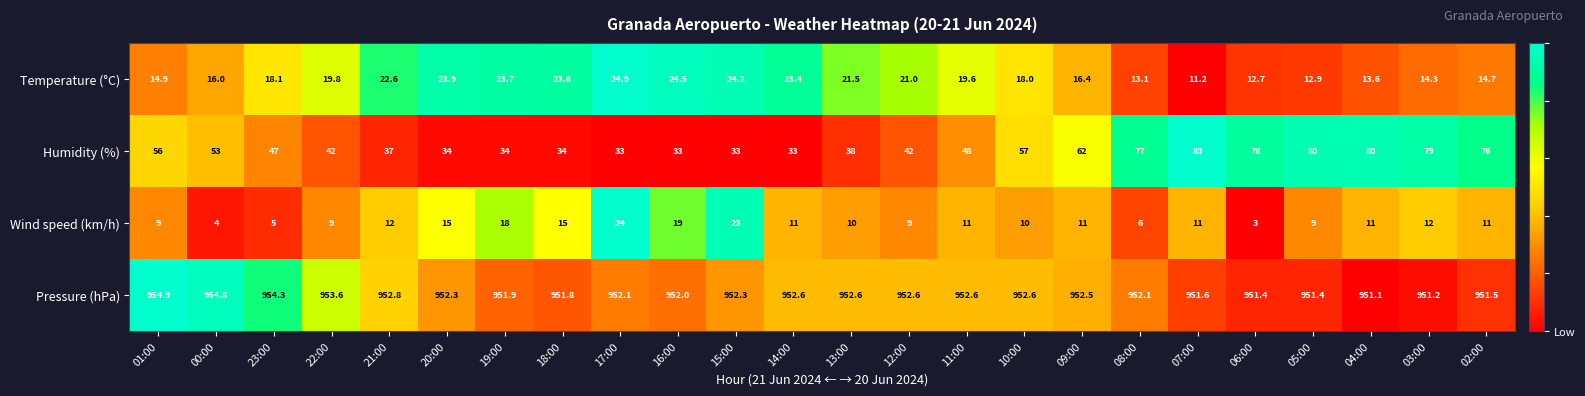

The Wind speed (km/h) series shows 3.2 at 21:00. True or false?

False